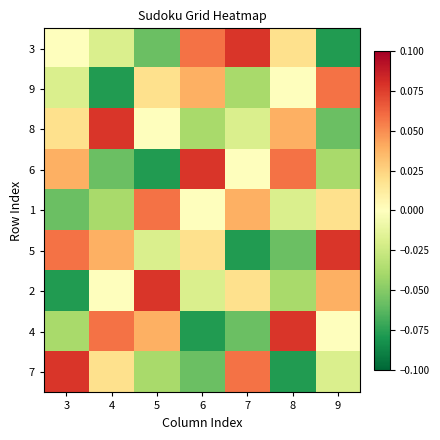

At how many categories does at least one series exceed 0?

7